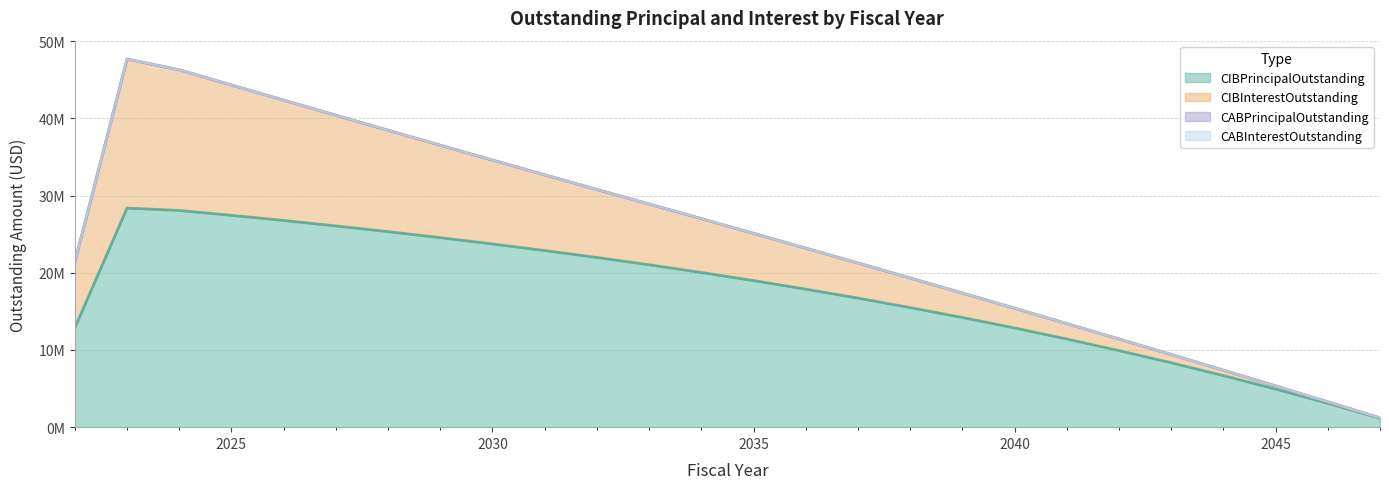

What is the total value across all series at 2028?

38447750.0